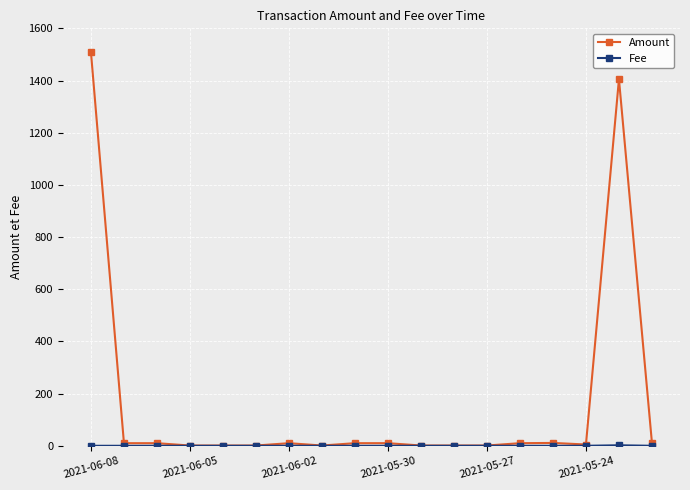

What is the highest value of the Amount series?

1508.5